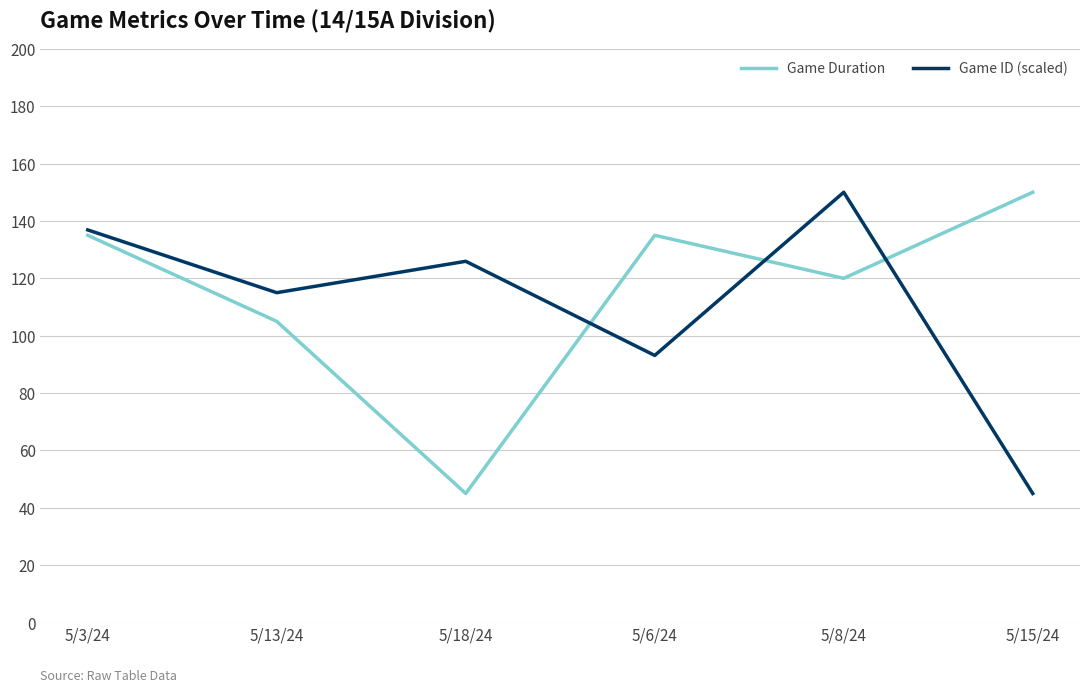

The value of Game Duration at 5/8/24 is 120.0. True or false?

True